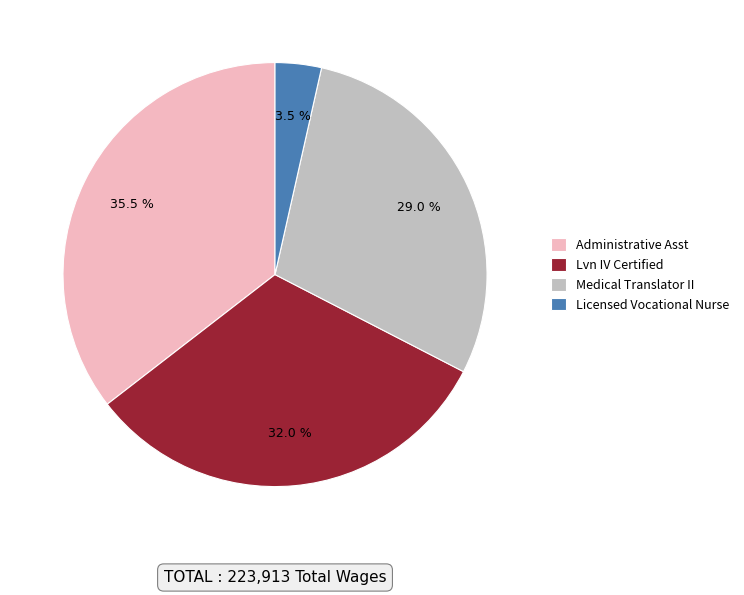

Which category has the smallest portion of the pie?

Licensed Vocational Nurse